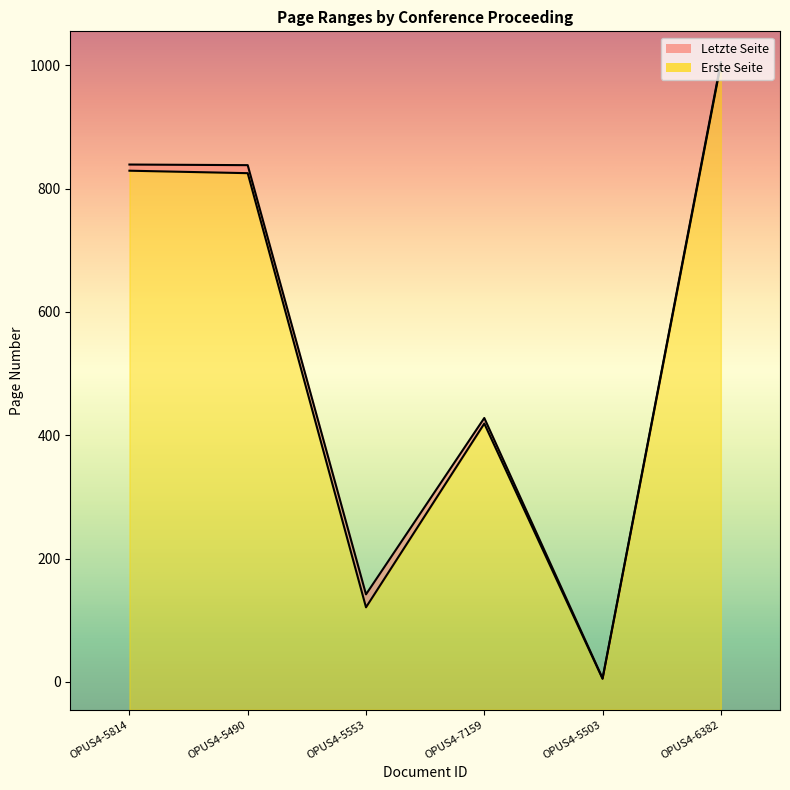

Reading left to right, extract all data points from this chart.

Erste Seite: 829	825	121	419	5	1002
Letzte Seite: 839	838	142	428	6	1005